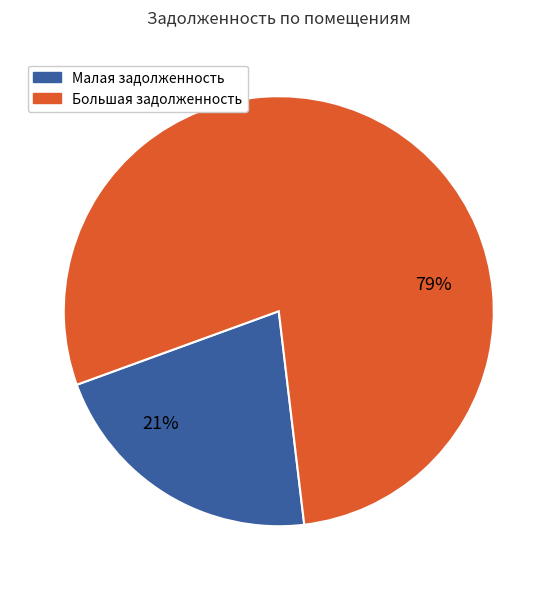

Rank the categories by value from lowest to highest.

Малая задолженность, Большая задолженность